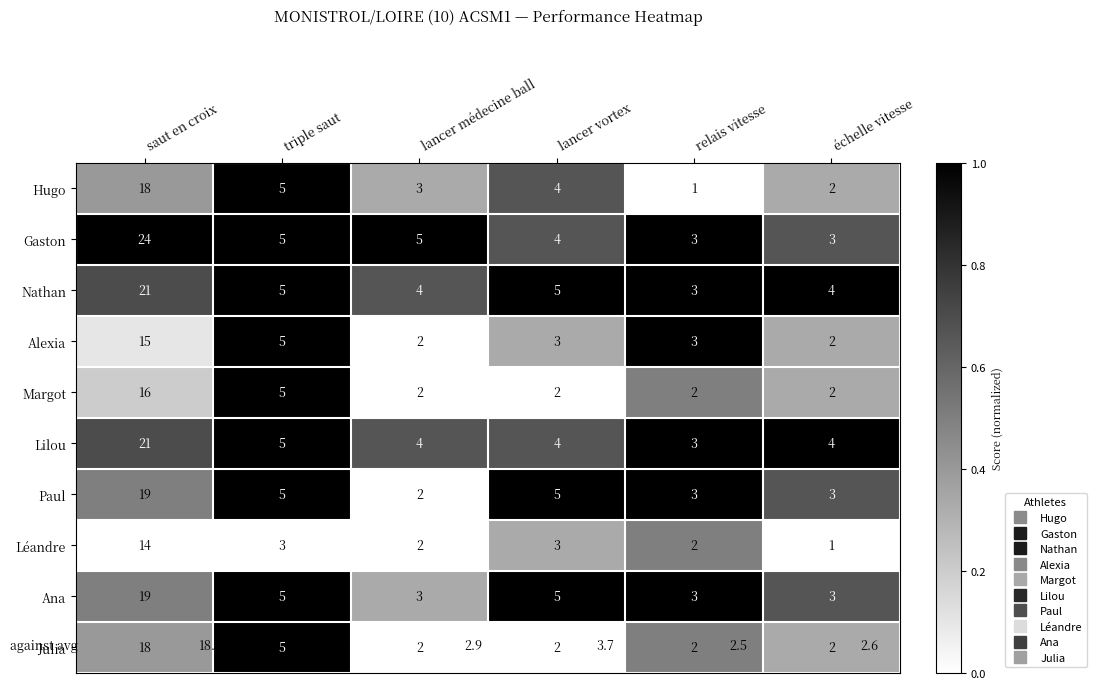

The value of Margot at lancer vortex is 3. True or false?

False